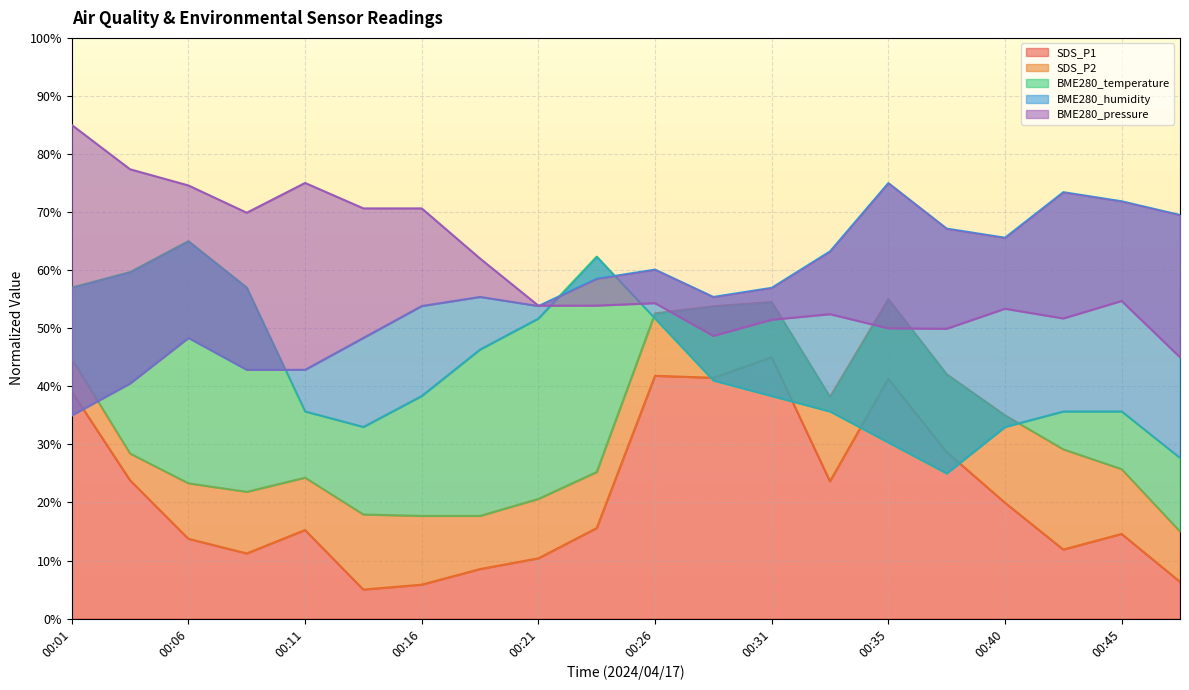

Which label corresponds to the smallest value in the chart?

00:13